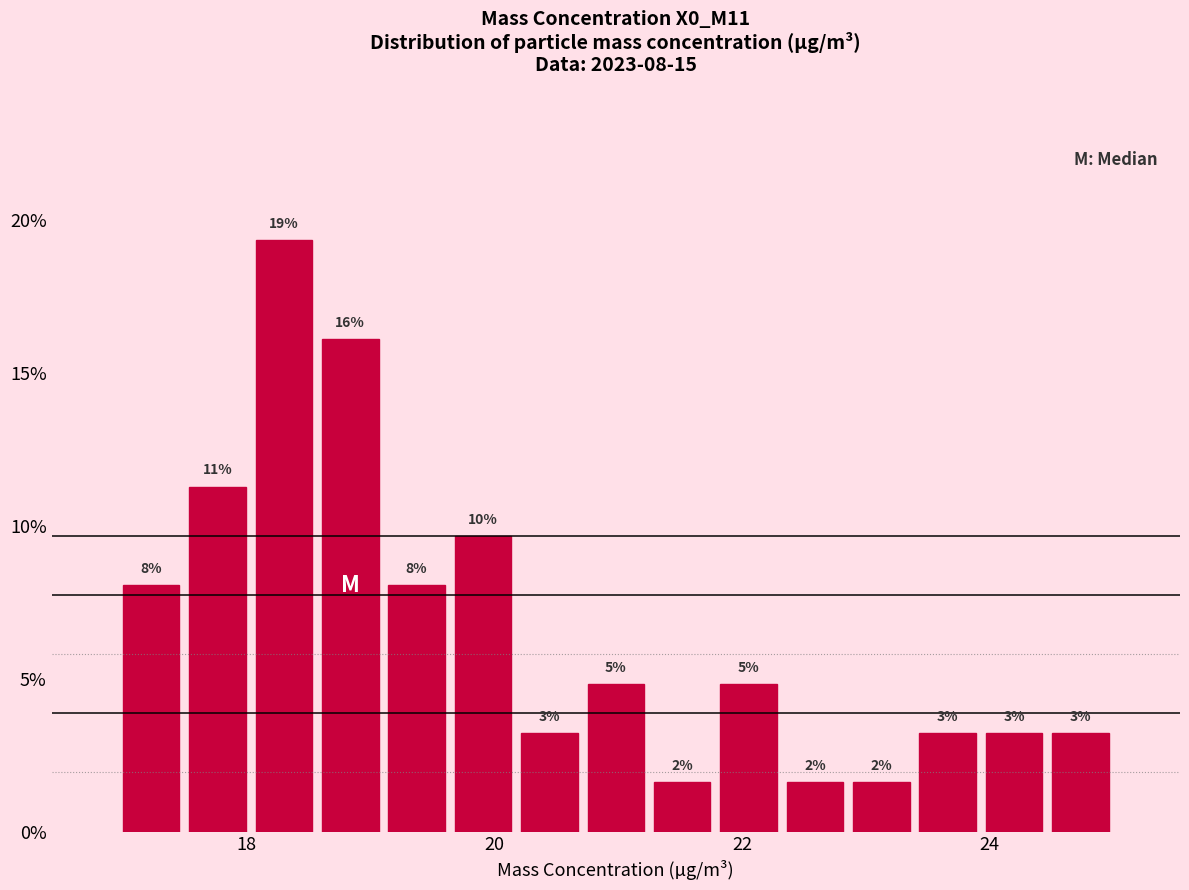

Read against the x-axis, roughly where is the centre of the tallest bar?

18.4